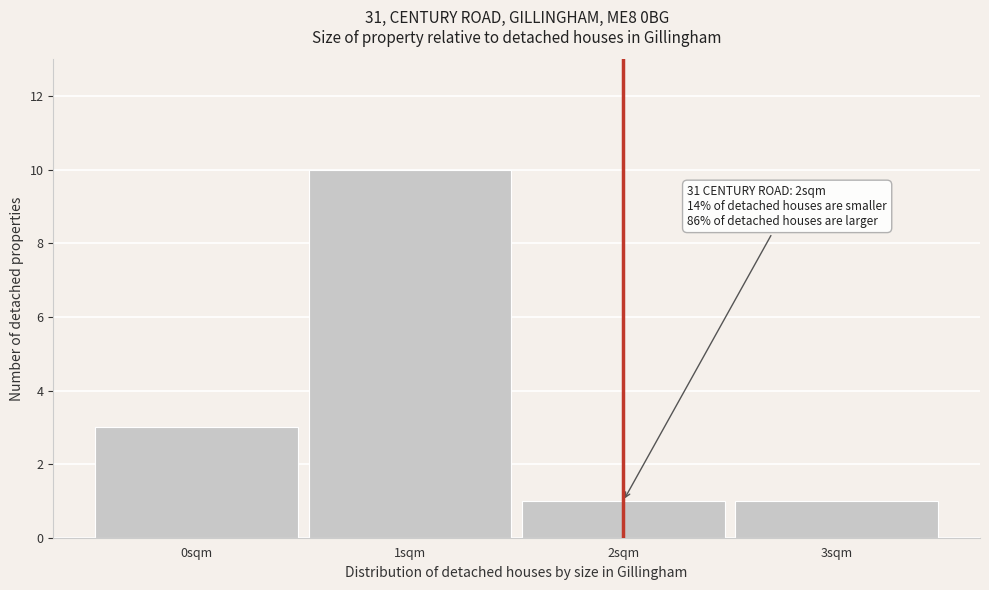

Over which range of the x-axis is the bar tallest?

0.5 to 1.5